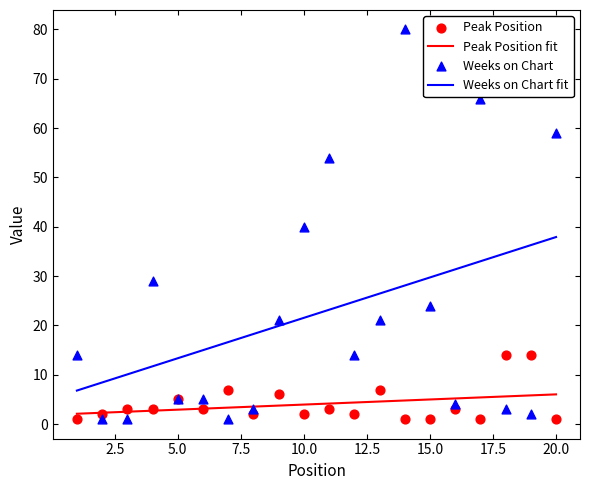

Is the value of Weeks on Chart at 16 greater than the value of Peak Position at 9?

No